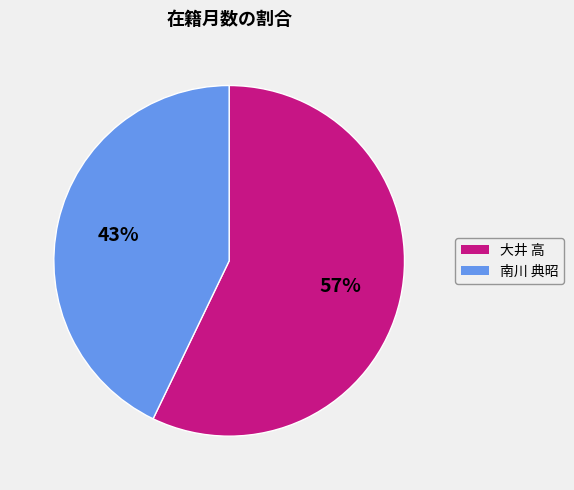

To the nearest percent, what is the difference between the largest and smallest slice percentages?

14%